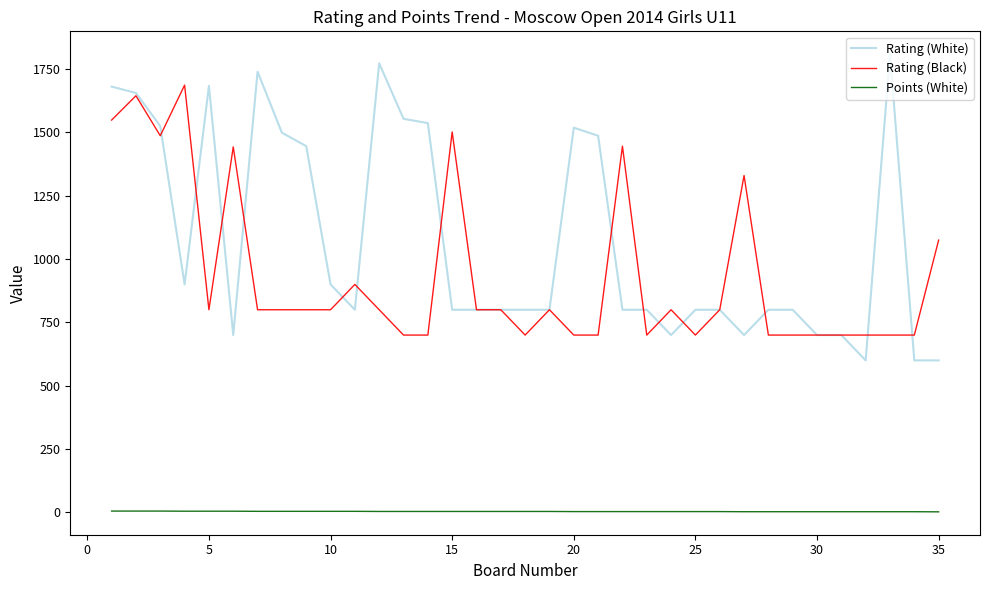

Rank the series by their maximum value, from highest to lowest.

Rating (White), Rating (Black), Points (White)